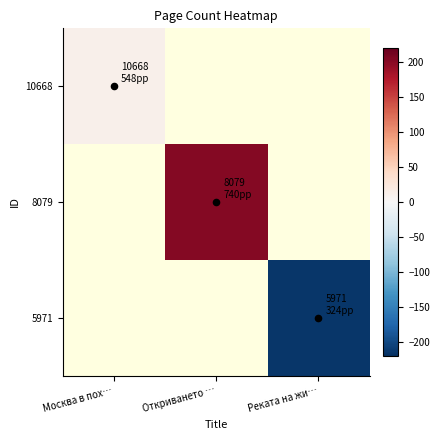

How many negative values does the 5971 series have?

1